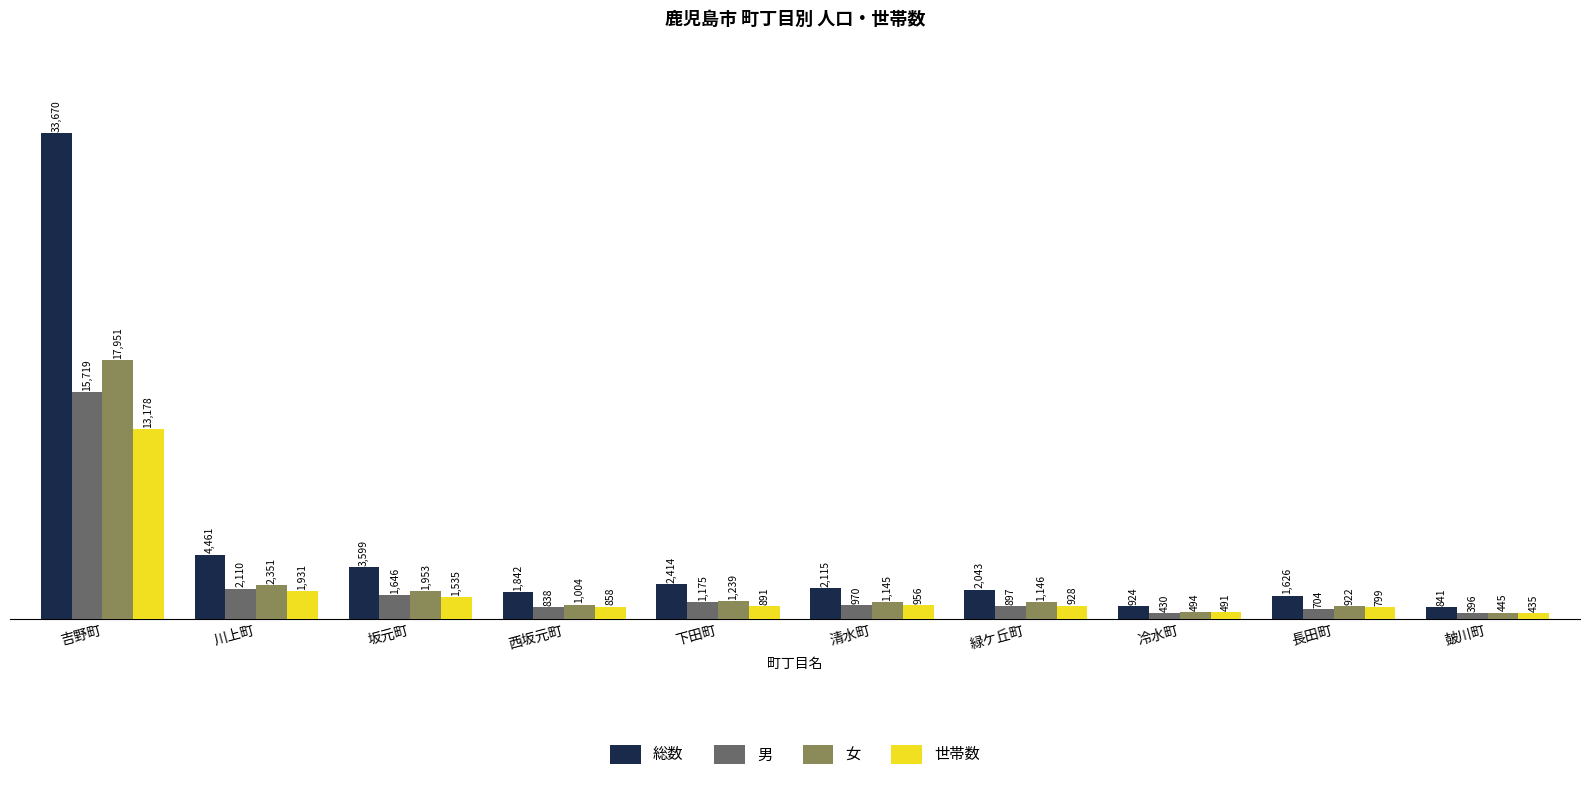

How many groups of bars are there?

10